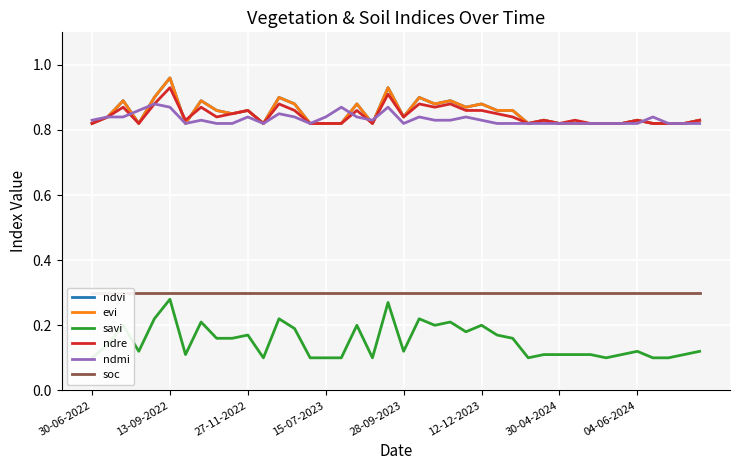

How many categories are shown in the chart?

40